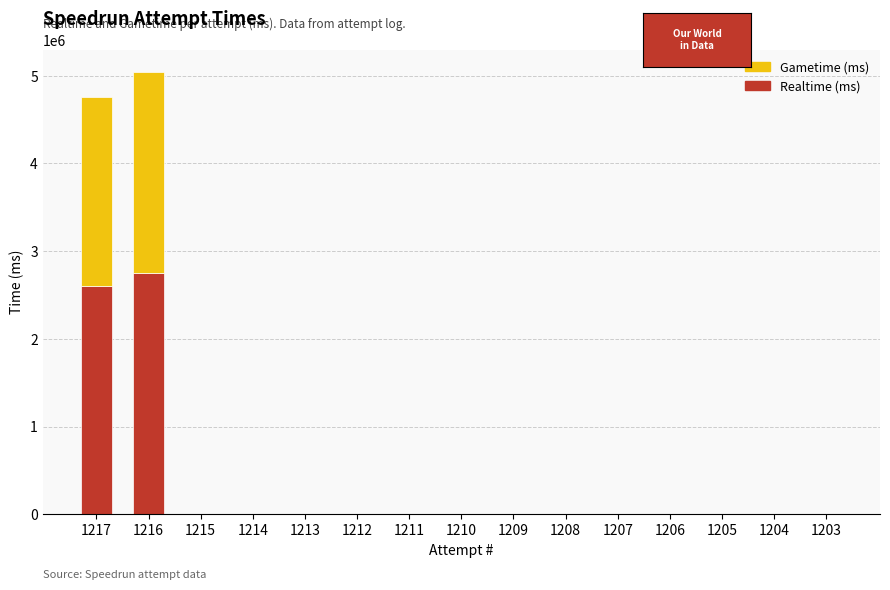

At which category is the sum across all series the highest?

1216